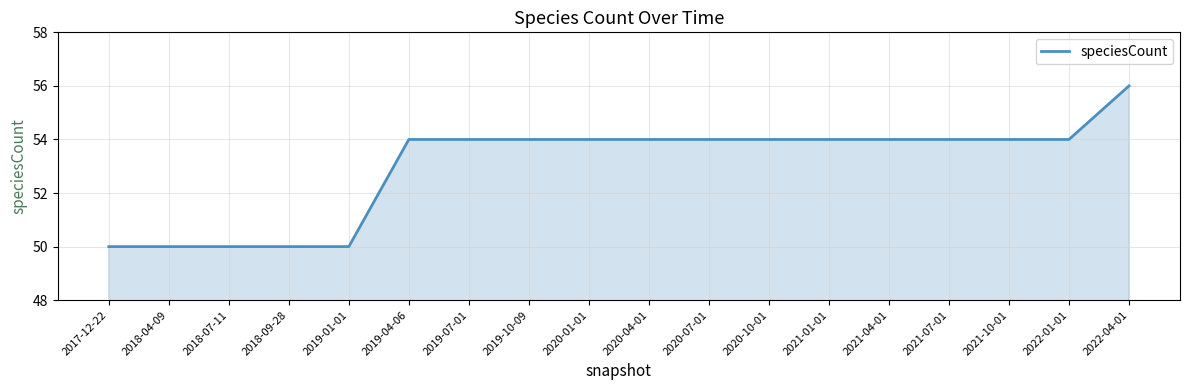

What is the difference between the values at 2018-09-28 and 2020-10-01?

4